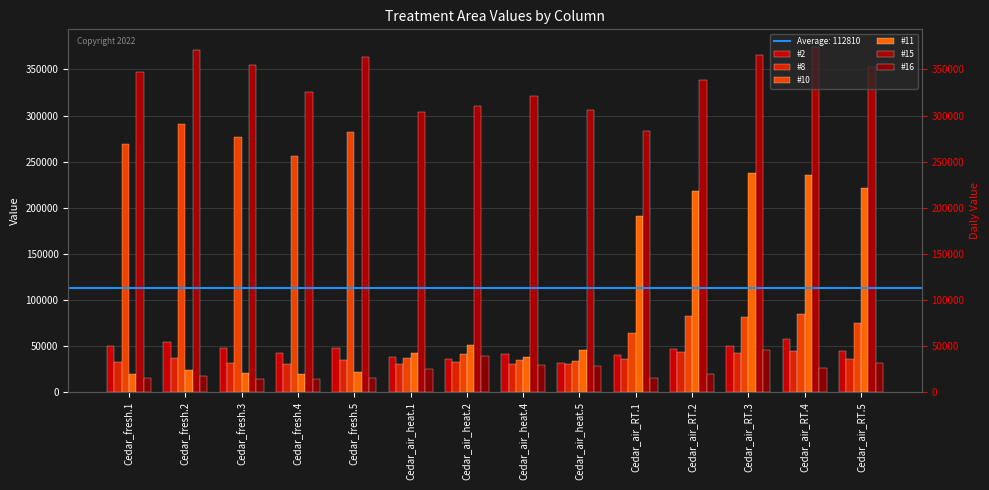

Reading left to right, list all the values displayed in this chart.

#2: Cedar_fresh.1=50121.3	Cedar_fresh.2=53957.9	Cedar_fresh.3=47900.7	Cedar_fresh.4=42841.3	Cedar_fresh.5=47846.4	Cedar_air_heat.1=37819.7	Cedar_air_heat.2=35560.5	Cedar_air_heat.4=41682.9	Cedar_air_heat.5=32128.3	Cedar_air_RT.1=40755.0	Cedar_air_RT.2=46689.4	Cedar_air_RT.3=49701.4	Cedar_air_RT.4=58180.4	Cedar_air_RT.5=44804.8
#8: Cedar_fresh.1=32345.5	Cedar_fresh.2=36741.4	Cedar_fresh.3=31951.2	Cedar_fresh.4=31026.2	Cedar_fresh.5=34771.3	Cedar_air_heat.1=30420.2	Cedar_air_heat.2=32344.0	Cedar_air_heat.4=30156.4	Cedar_air_heat.5=29997.0	Cedar_air_RT.1=35481.1	Cedar_air_RT.2=43691.8	Cedar_air_RT.3=42862.3	Cedar_air_RT.4=45156.7	Cedar_air_RT.5=35733.5
#10: Cedar_fresh.1=268969.7	Cedar_fresh.2=291266.9	Cedar_fresh.3=277158.9	Cedar_fresh.4=255718.8	Cedar_fresh.5=282488.6	Cedar_air_heat.1=36934.0	Cedar_air_heat.2=41267.9	Cedar_air_heat.4=34764.7	Cedar_air_heat.5=34082.0	Cedar_air_RT.1=64472.0	Cedar_air_RT.2=82782.7	Cedar_air_RT.3=81931.7	Cedar_air_RT.4=84762.0	Cedar_air_RT.5=74978.2
#11: Cedar_fresh.1=20005.2	Cedar_fresh.2=23631.0	Cedar_fresh.3=20946.6	Cedar_fresh.4=19817.7	Cedar_fresh.5=22198.7	Cedar_air_heat.1=41935.9	Cedar_air_heat.2=51489.0	Cedar_air_heat.4=38121.8	Cedar_air_heat.5=45708.4	Cedar_air_RT.1=191067.8	Cedar_air_RT.2=218092.1	Cedar_air_RT.3=237543.0	Cedar_air_RT.4=234987.5	Cedar_air_RT.5=221429.8
#15: Cedar_fresh.1=347344.6	Cedar_fresh.2=370871.8	Cedar_fresh.3=355341.7	Cedar_fresh.4=325334.4	Cedar_fresh.5=363674.9	Cedar_air_heat.1=303843.0	Cedar_air_heat.2=309998.1	Cedar_air_heat.4=321399.3	Cedar_air_heat.5=306013.6	Cedar_air_RT.1=282871.5	Cedar_air_RT.2=338164.6	Cedar_air_RT.3=365982.0	Cedar_air_RT.4=374750.2	Cedar_air_RT.5=352604.7
#16: Cedar_fresh.1=14811.1	Cedar_fresh.2=17452.1	Cedar_fresh.3=13864.9	Cedar_fresh.4=14375.0	Cedar_fresh.5=15077.4	Cedar_air_heat.1=25330.0	Cedar_air_heat.2=39447.8	Cedar_air_heat.4=29840.5	Cedar_air_heat.5=28344.3	Cedar_air_RT.1=14921.6	Cedar_air_RT.2=19610.3	Cedar_air_RT.3=45748.5	Cedar_air_RT.4=26353.9	Cedar_air_RT.5=31458.4